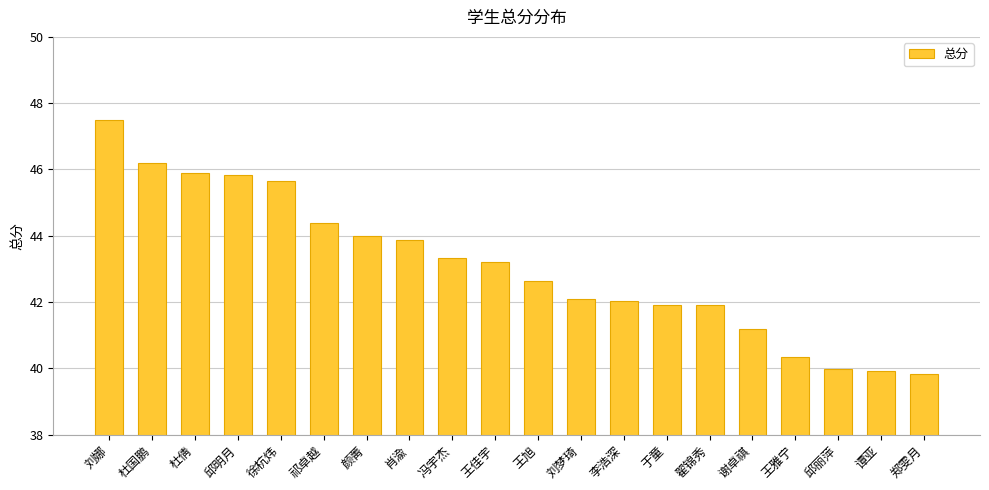

The chart shows a value of 43.2 at 王佳宇. True or false?

True